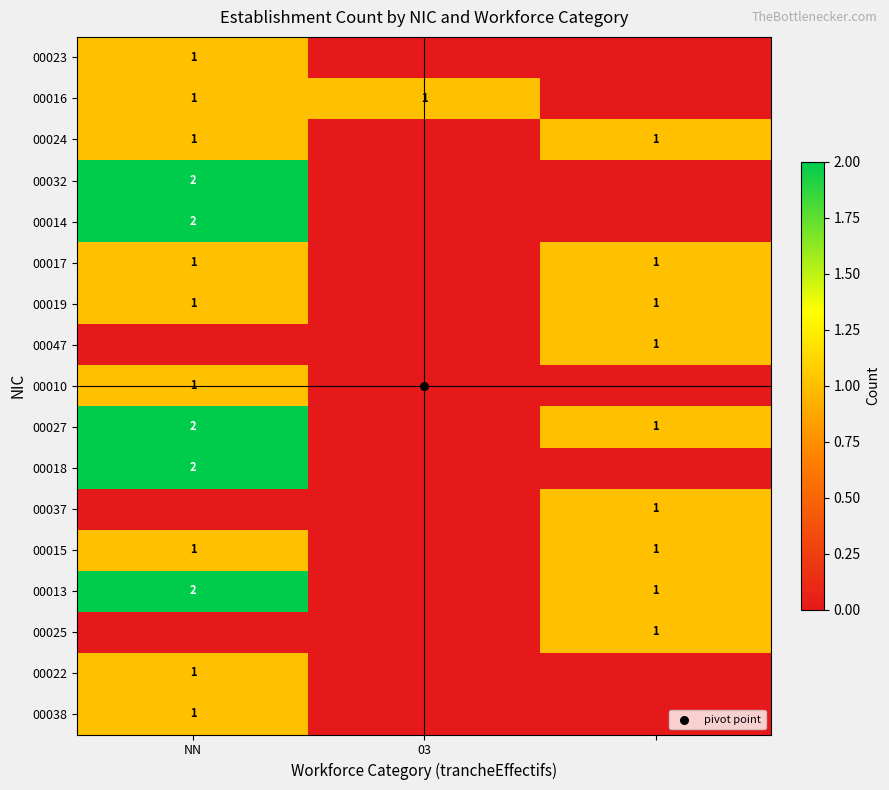

How many series are shown in this chart?

17